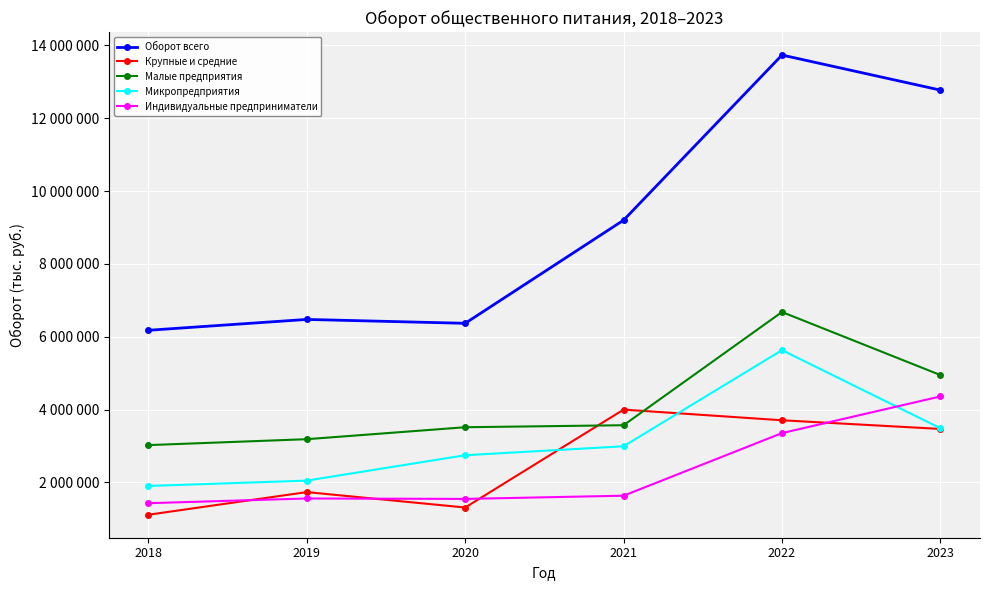

Does the chart have visible grid lines?

Yes